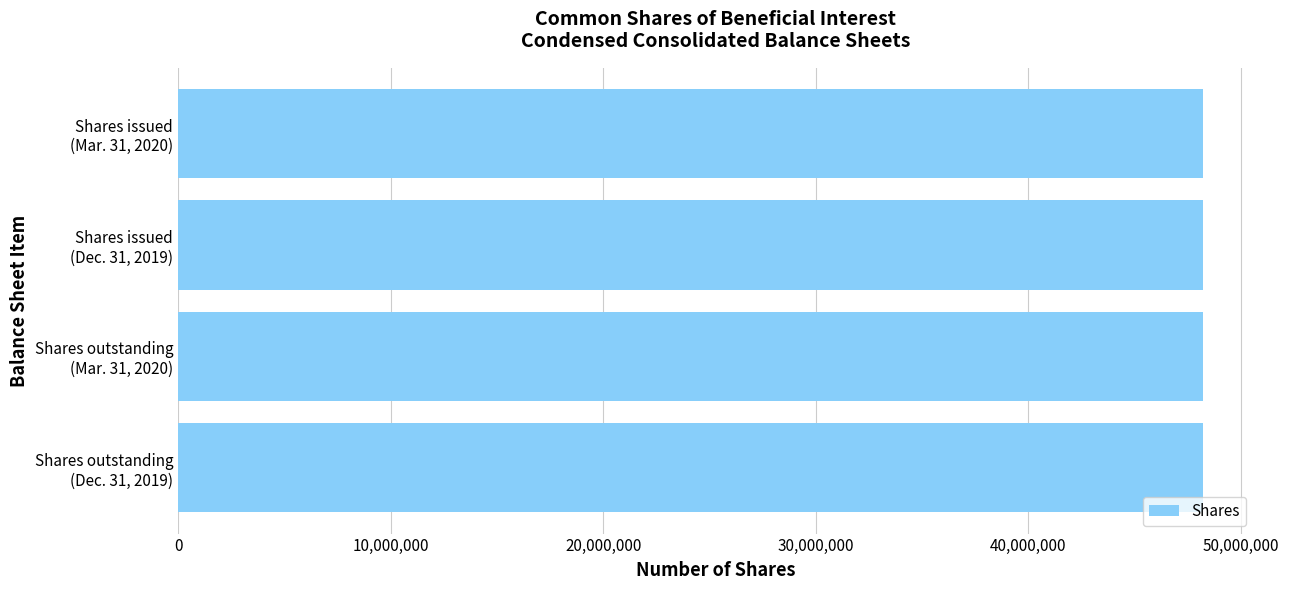

What is the average value?

48201435